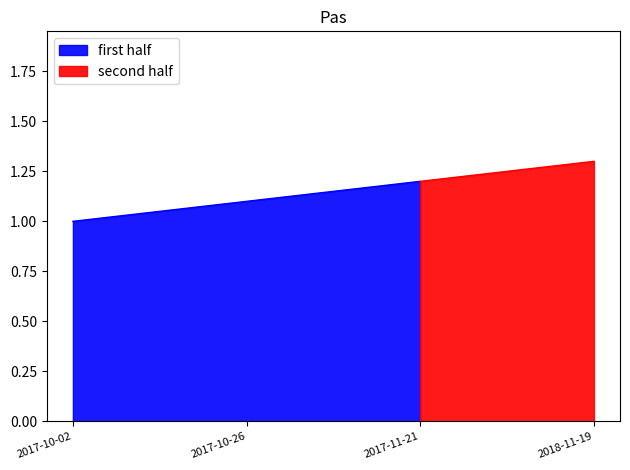

Rank the categories by value from highest to lowest.

2018-11-19, 2017-11-21, 2017-10-26, 2017-10-02